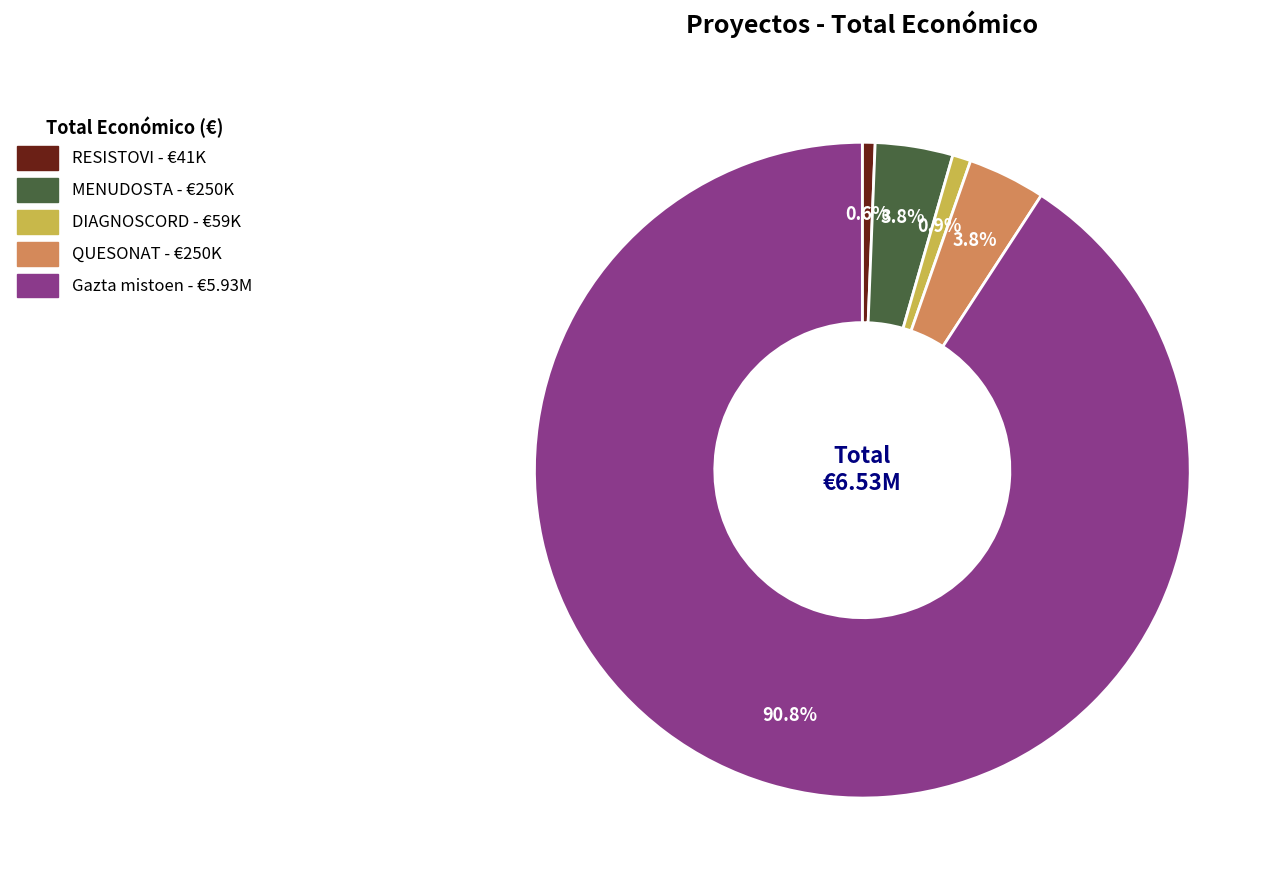

To the nearest percent, what portion does MENUDOSTA represent?

4%